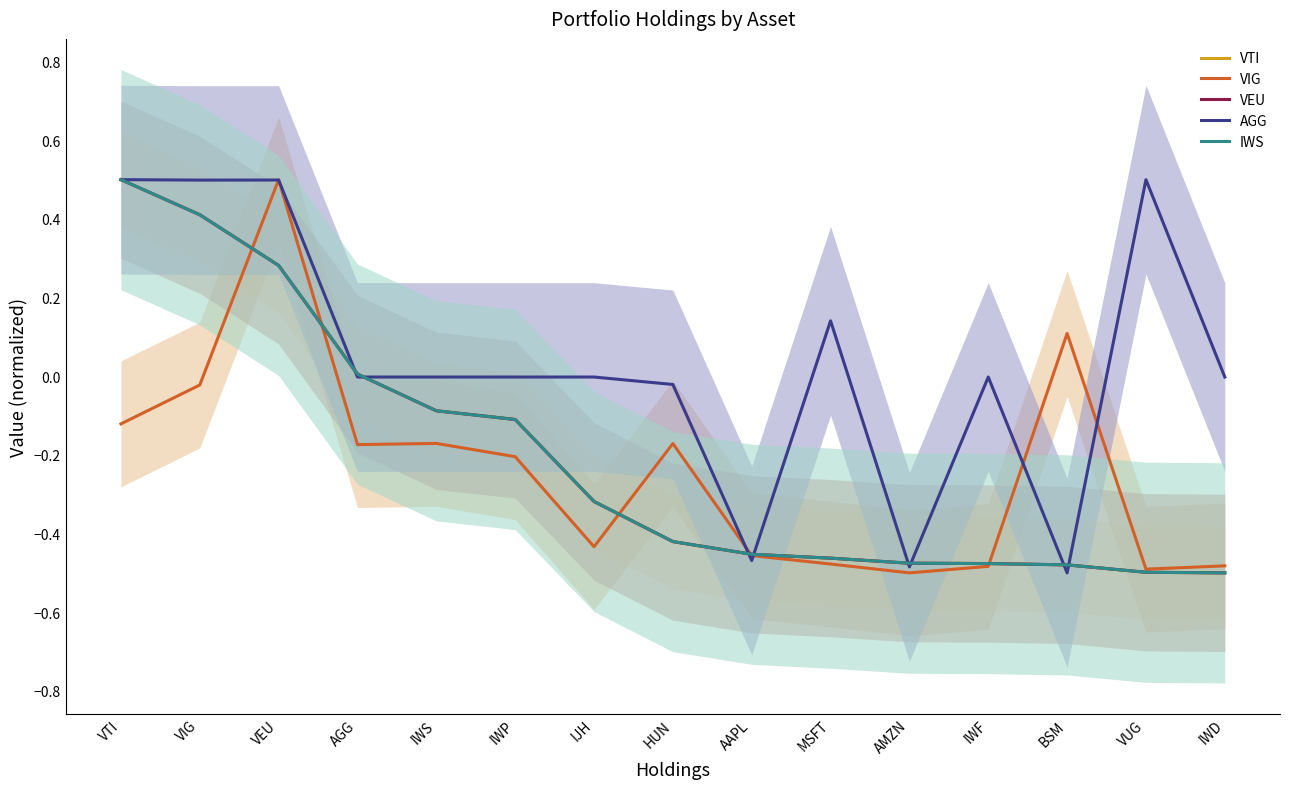

Reading left to right, list all the values displayed in this chart.

VTI: 0.5	0.4	0.3	0.0	-0.1	-0.1	-0.3	-0.4	-0.5	-0.5	-0.5	-0.5	-0.5	-0.5	-0.5
VIG: -0.1	-0.0	0.5	-0.2	-0.2	-0.2	-0.4	-0.2	-0.5	-0.5	-0.5	-0.5	0.1	-0.5	-0.5
VEU: 0.5	0.4	0.3	0.0	-0.1	-0.1	-0.3	-0.4	-0.5	-0.5	-0.5	-0.5	-0.5	-0.5	-0.5
AGG: 0.5	0.5	0.5	-0.0	-0.0	-0.0	-0.0	-0.0	-0.5	0.1	-0.5	-0.0	-0.5	0.5	-0.0
IWS: 0.5	0.4	0.3	0.0	-0.1	-0.1	-0.3	-0.4	-0.5	-0.5	-0.5	-0.5	-0.5	-0.5	-0.5